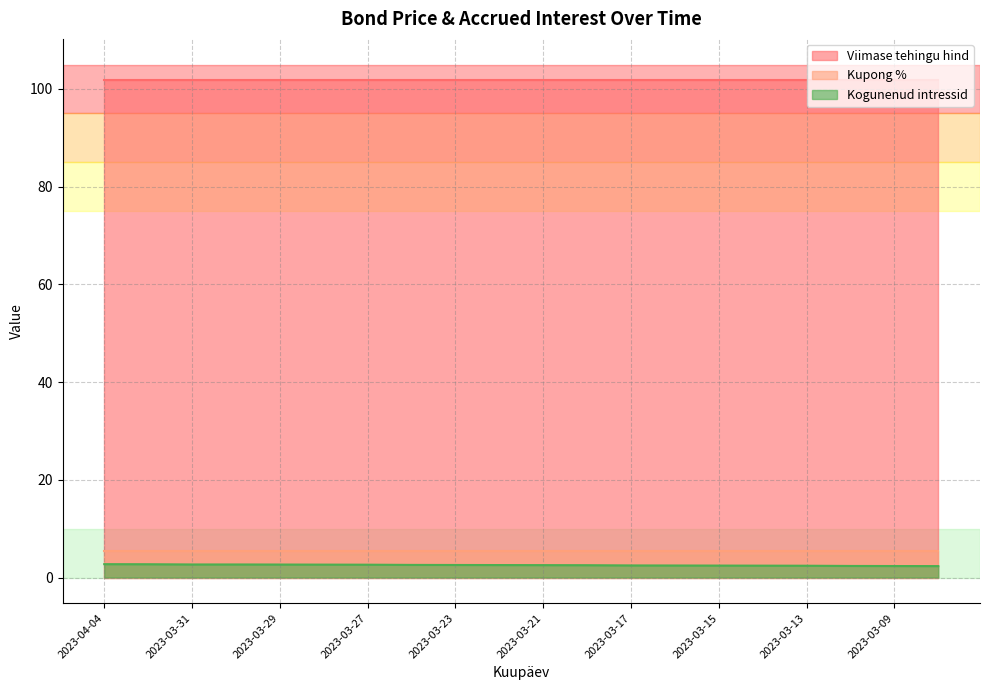

True or false: Viimase tehingu hind has more than 0 points higher than both neighbors.

False